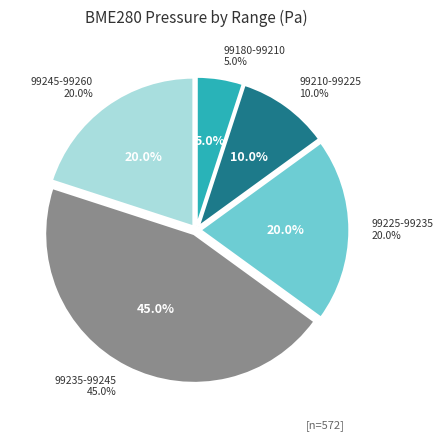

Approximately how many times larger is the value at 28 compared to 28?

1.0